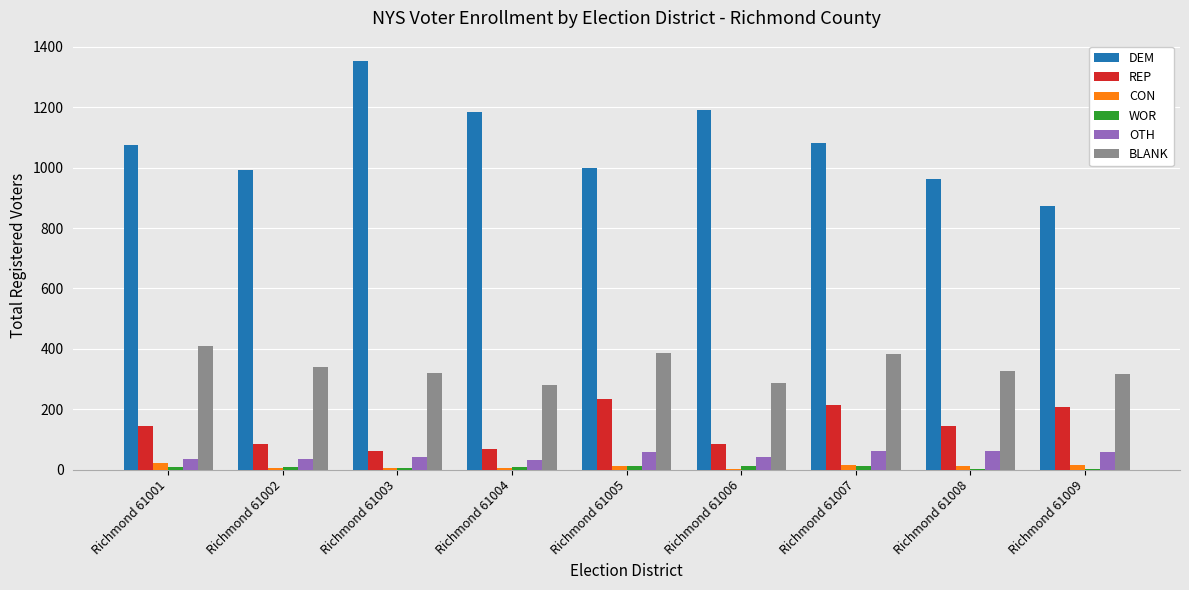

True or false: BLANK has a value of 409 at Richmond 61001.

True